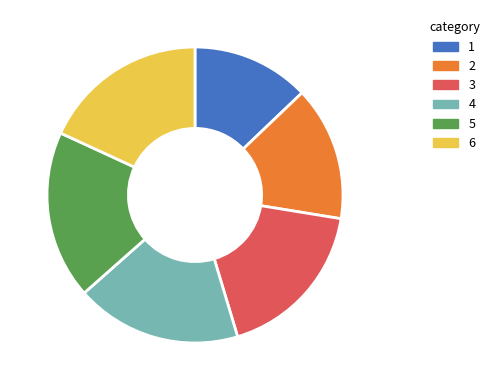

Combined, do 4 and 1 account for over 50%?

No